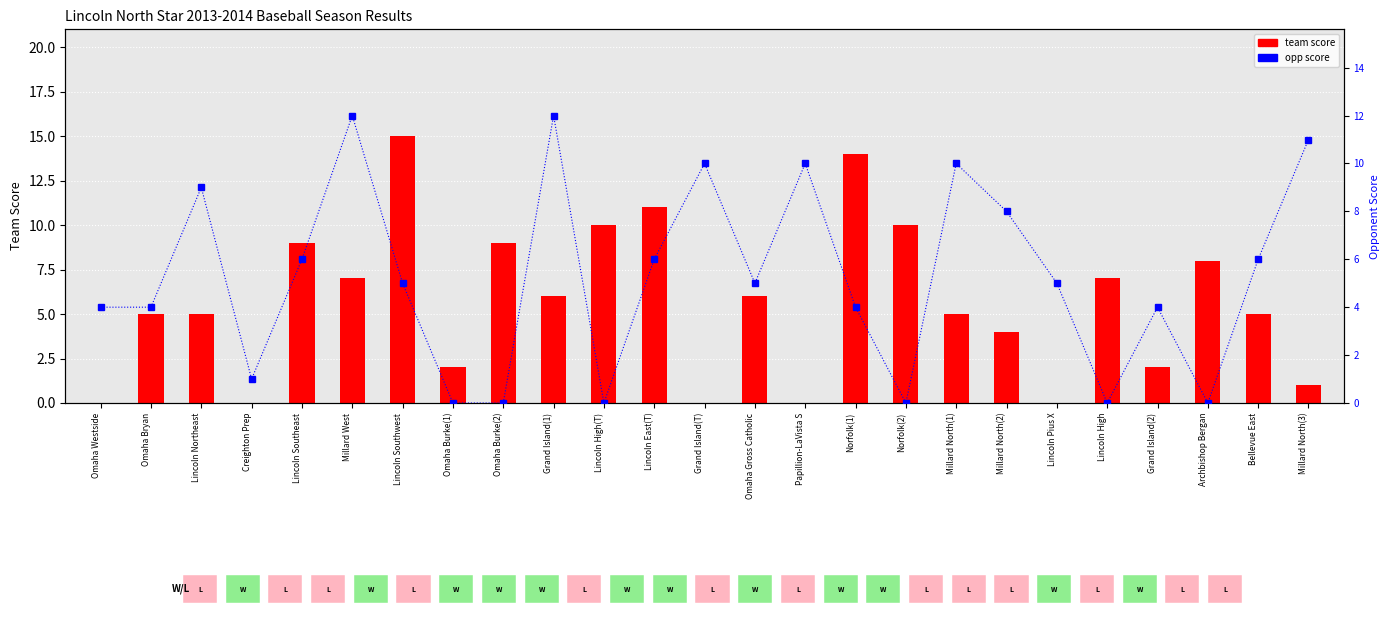

At which label does team score reach its peak?

Lincoln Southwest